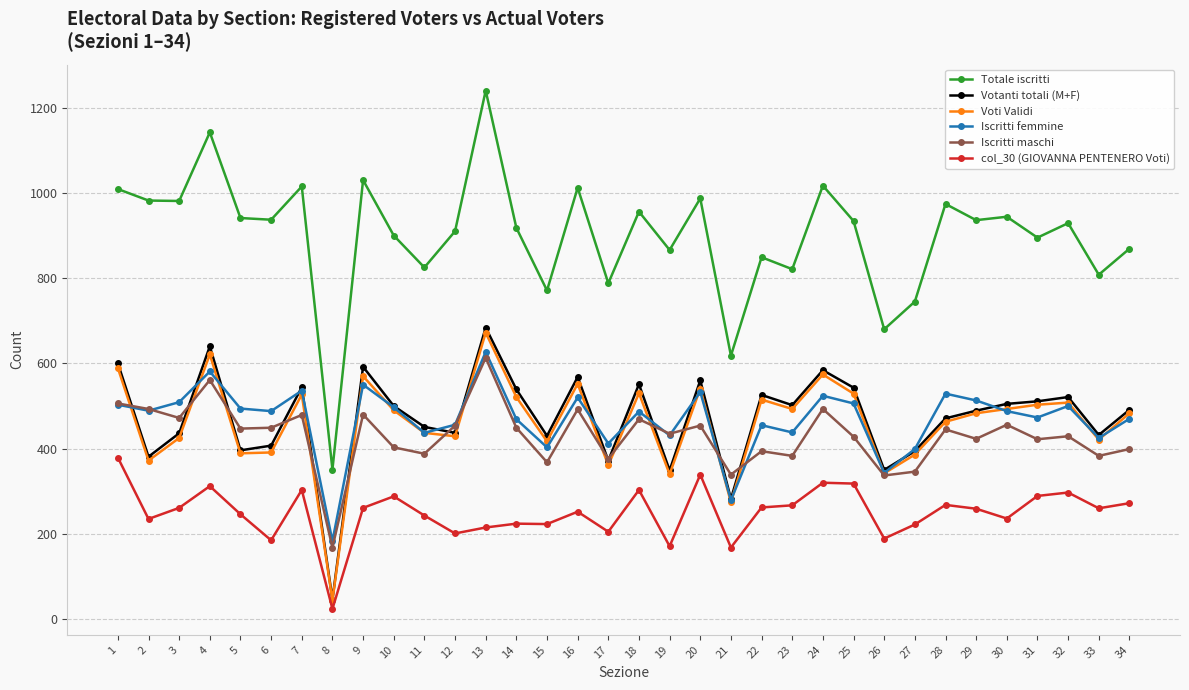

True or false: Votanti totali (M+F) and Totale iscritti intersect in this chart.

False